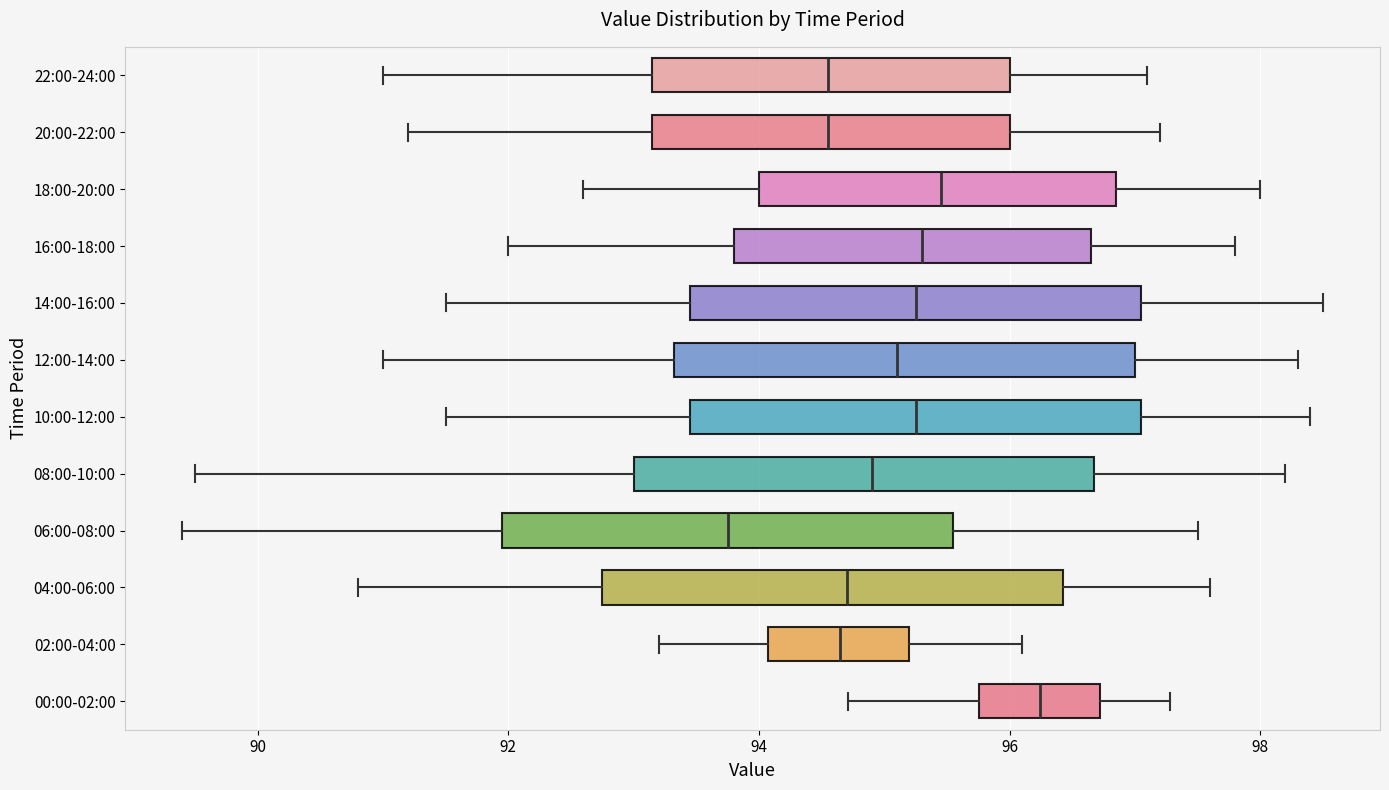

Reading bottom to top, transcribe this box plot: for each box, give where its median line is, the range the box spans, and where its two whiskers end, as read against the x-axis. The values are not printed on the chart, so give them approximately, as read against the axis.

00:00-02:00: median 96.2, box 95.8 to 96.8, whiskers 94.8 to 97.2
02:00-04:00: median 94.6, box 94.0 to 95.2, whiskers 93.2 to 96.2
04:00-06:00: median 94.8, box 92.8 to 96.4, whiskers 90.8 to 97.6
06:00-08:00: median 93.8, box 92.0 to 95.6, whiskers 89.4 to 97.6
08:00-10:00: median 95.0, box 93.0 to 96.6, whiskers 89.6 to 98.2
10:00-12:00: median 95.2, box 93.4 to 97.0, whiskers 91.6 to 98.4
12:00-14:00: median 95.2, box 93.4 to 97.0, whiskers 91.0 to 98.4
14:00-16:00: median 95.2, box 93.4 to 97.0, whiskers 91.6 to 98.6
16:00-18:00: median 95.4, box 93.8 to 96.6, whiskers 92.0 to 97.8
18:00-20:00: median 95.4, box 94.0 to 96.8, whiskers 92.6 to 98.0
20:00-22:00: median 94.6, box 93.2 to 96.0, whiskers 91.2 to 97.2
22:00-24:00: median 94.6, box 93.2 to 96.0, whiskers 91.0 to 97.2